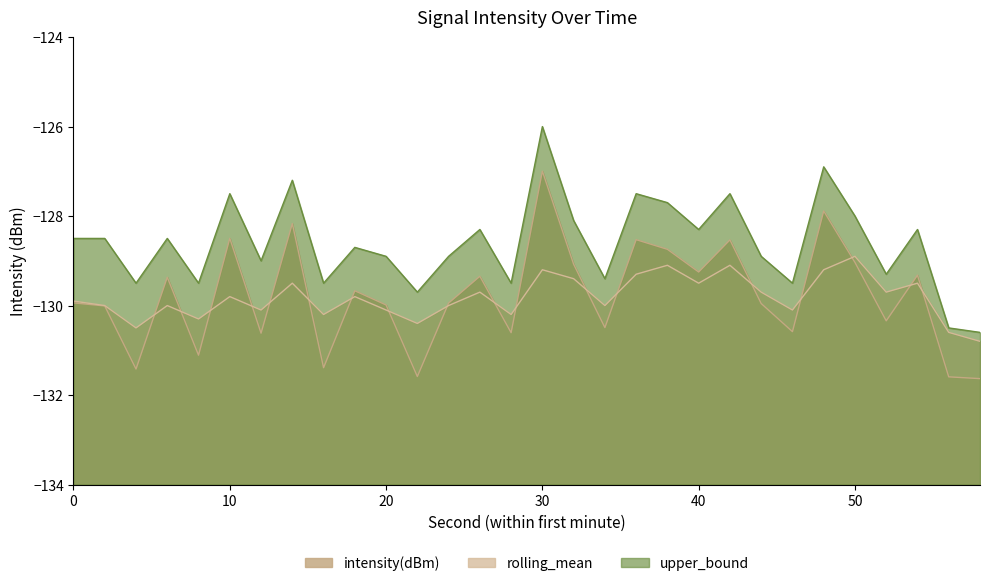

List the labels in order of intensity(dBm) value, smallest first.

58, 56, 22, 4, 16, 8, 12, 28, 46, 34, 52, 2, 20, 44, 24, 0, 18, 6, 26, 54, 40, 32, 50, 38, 42, 36, 10, 14, 48, 30